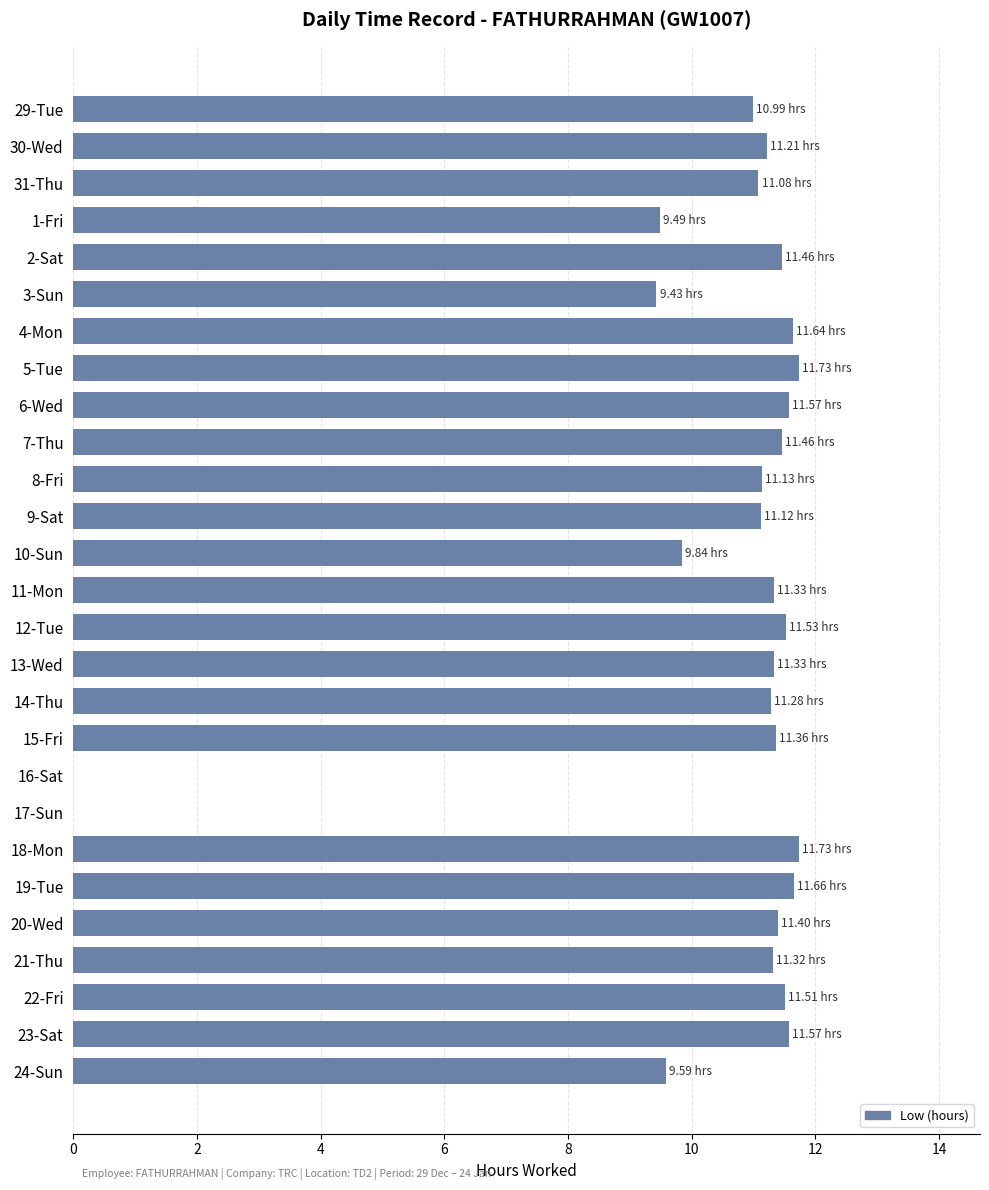

What is the sum of all values?

277.8